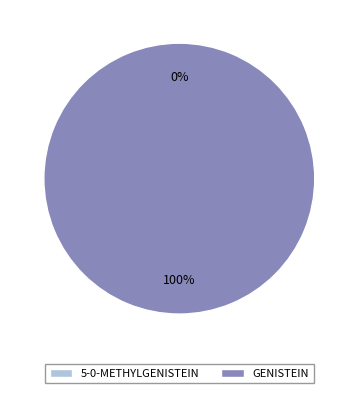

Does GENISTEIN account for over 50% of the chart?

Yes